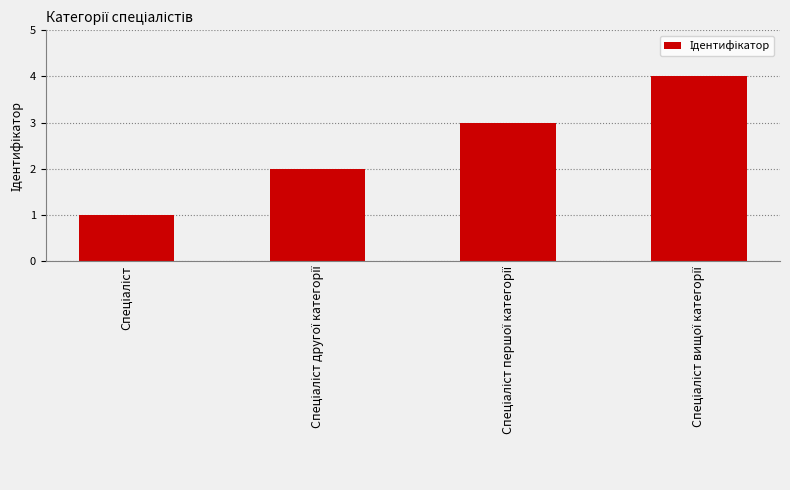

Reading left to right, what are all the values shown in this chart?

1	2	3	4